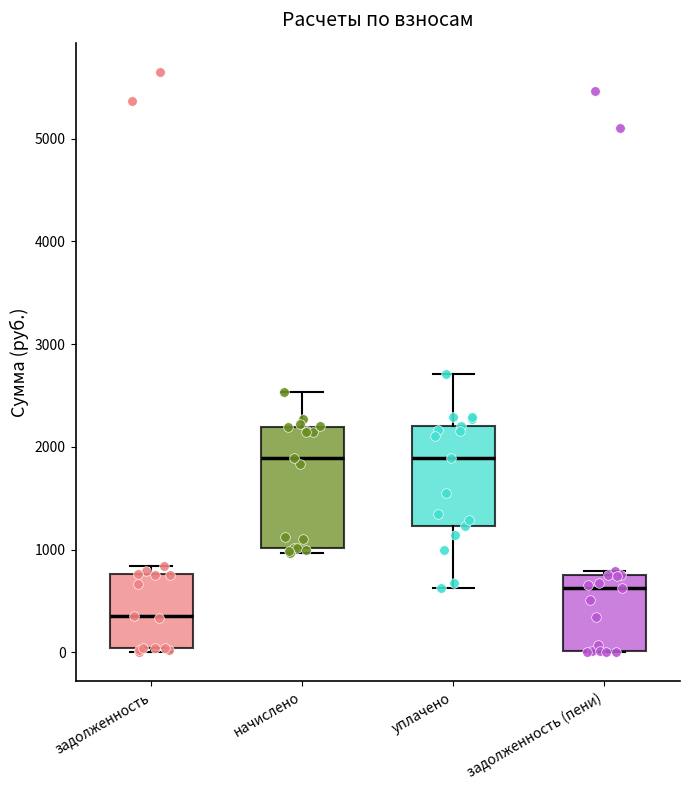

Where is the upper edge of the box for задолженность (пени) on the y-axis? The values are not printed on the chart, so give them approximately, as read against the axis.

700